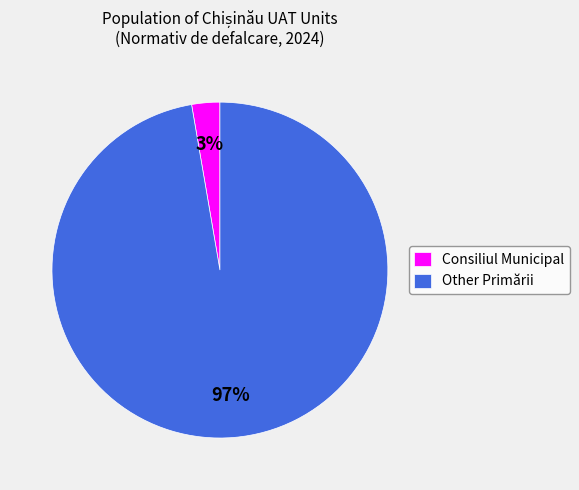

To the nearest percent, what is the average slice percentage?

50%